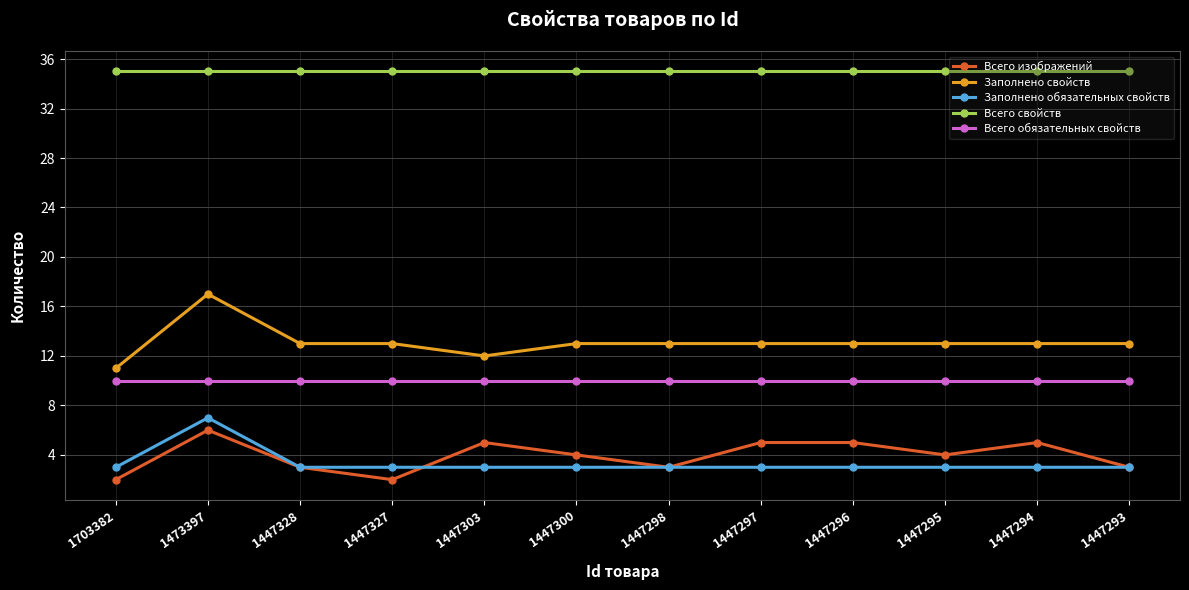

What is the approximate value of Всего обязательных свойств at 1447296?

10